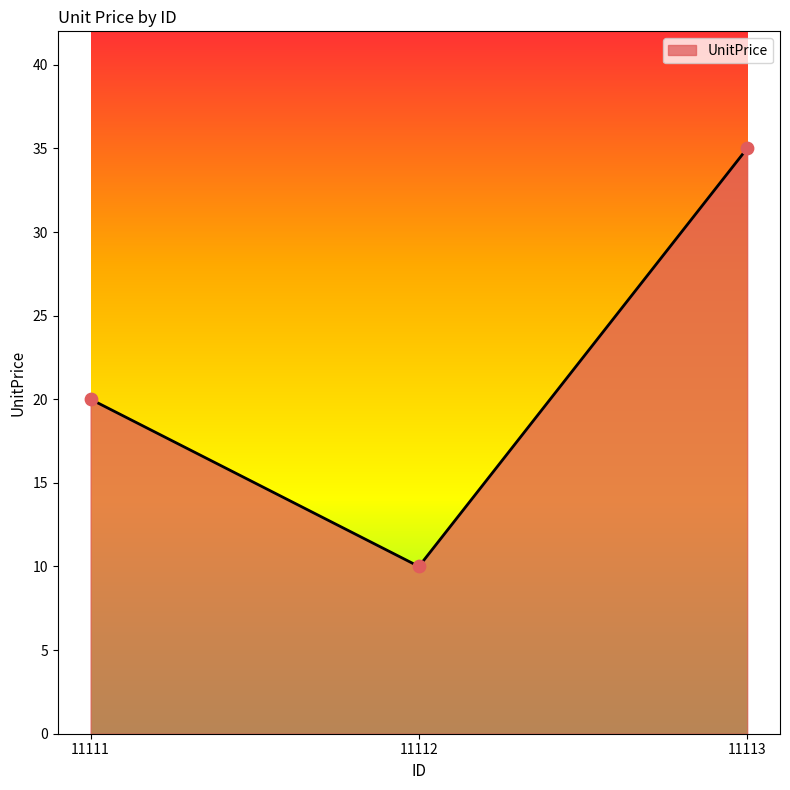

What is the change in value from 11111 to 11112?

-10